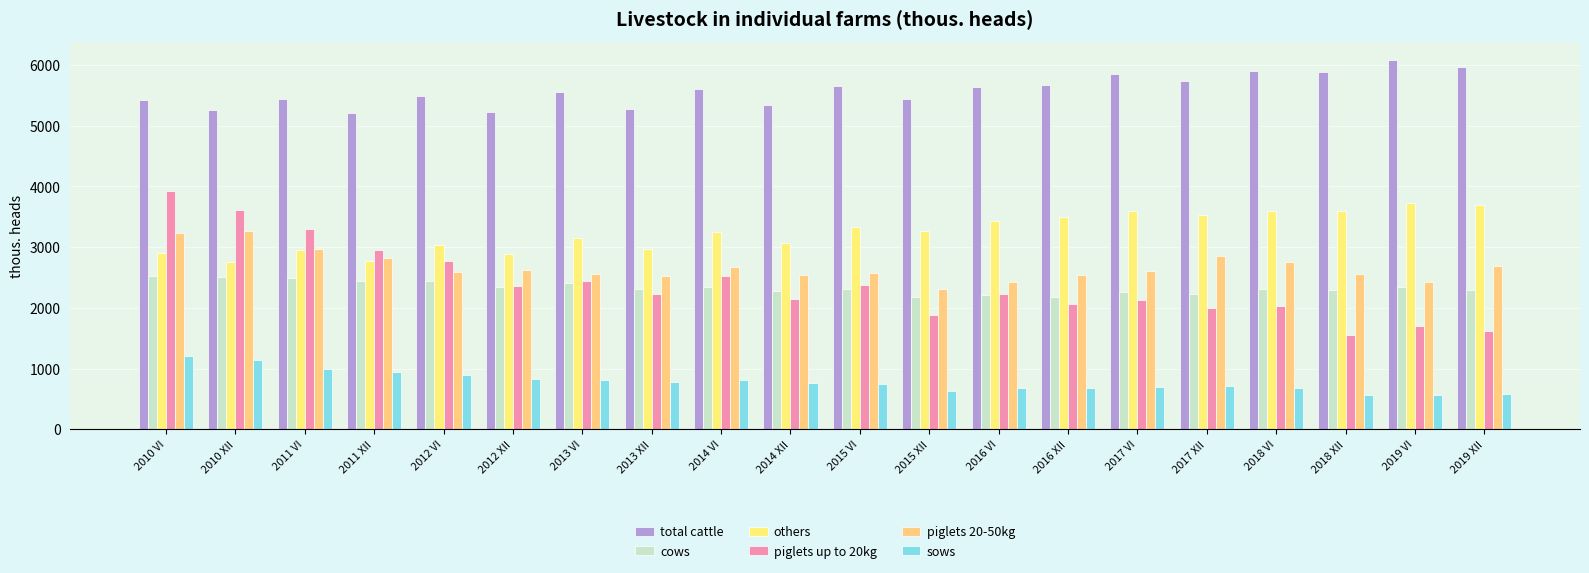

What is the total value across all series at 2016 VI?

16593.5